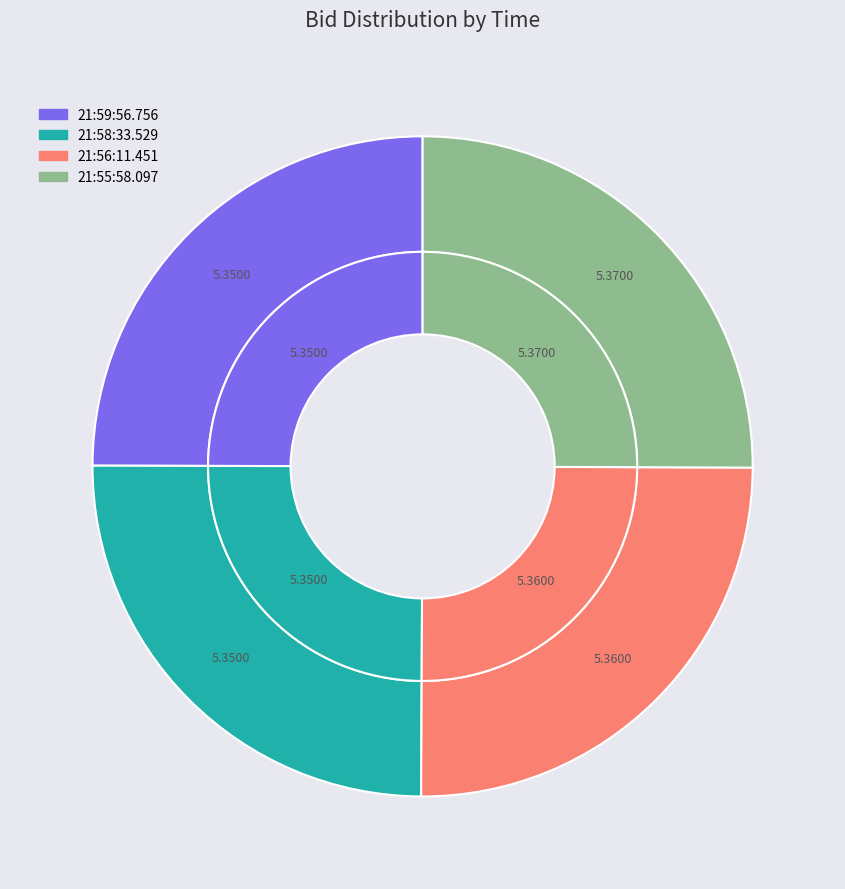

What is the smallest slice in the pie chart?

21:59:56.756